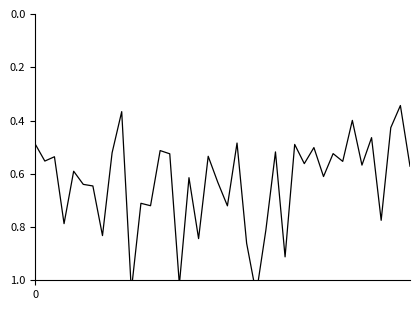

Where is the first local maximum?

1